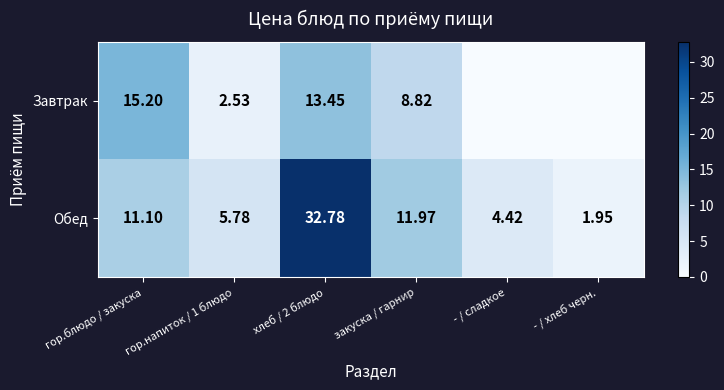

At how many categories does at least one series exceed 21?

1